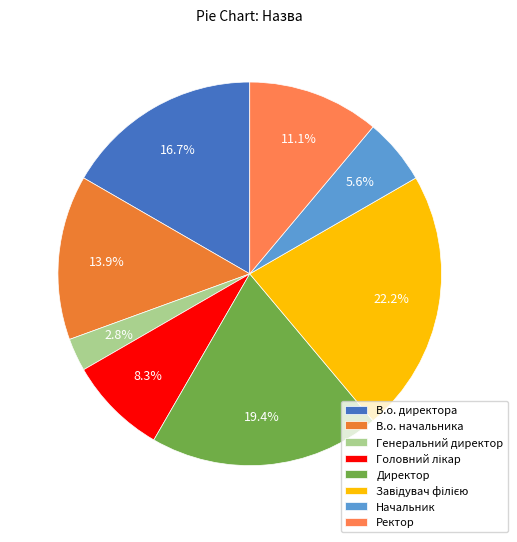

Is it true that Головний лікар is 8% of the pie?

True